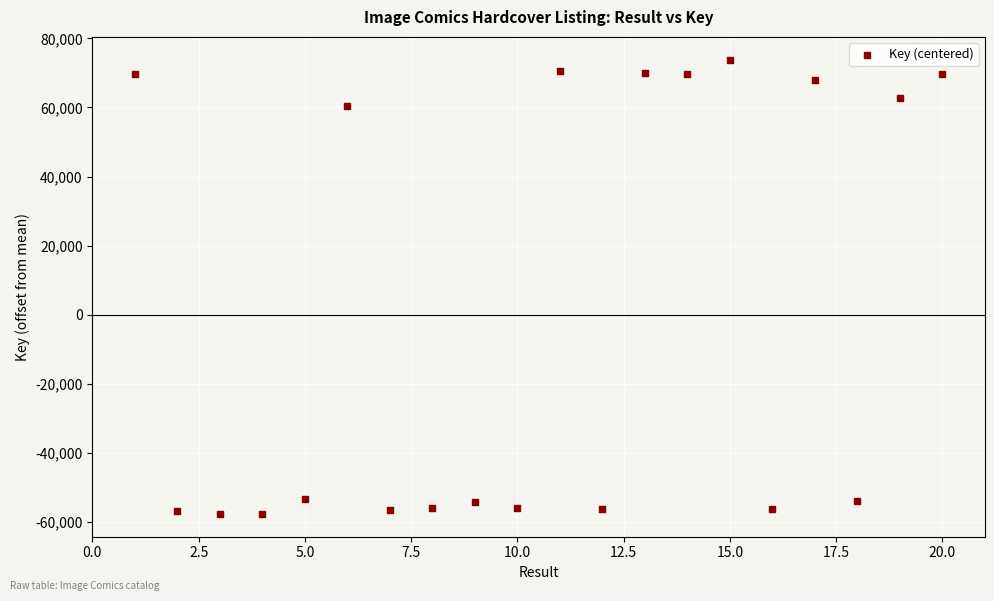

What Y value in the scatter plot is closest to 8100?

60360.7